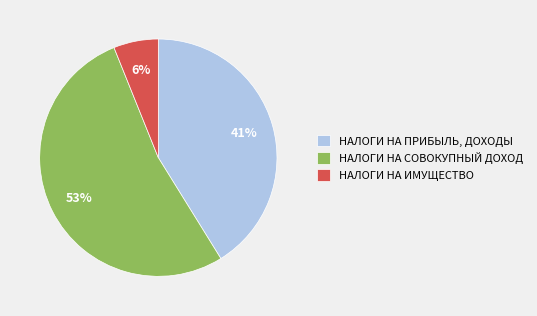

Is it true that НАЛОГИ НА ИМУЩЕСТВО is 6% of the pie?

True